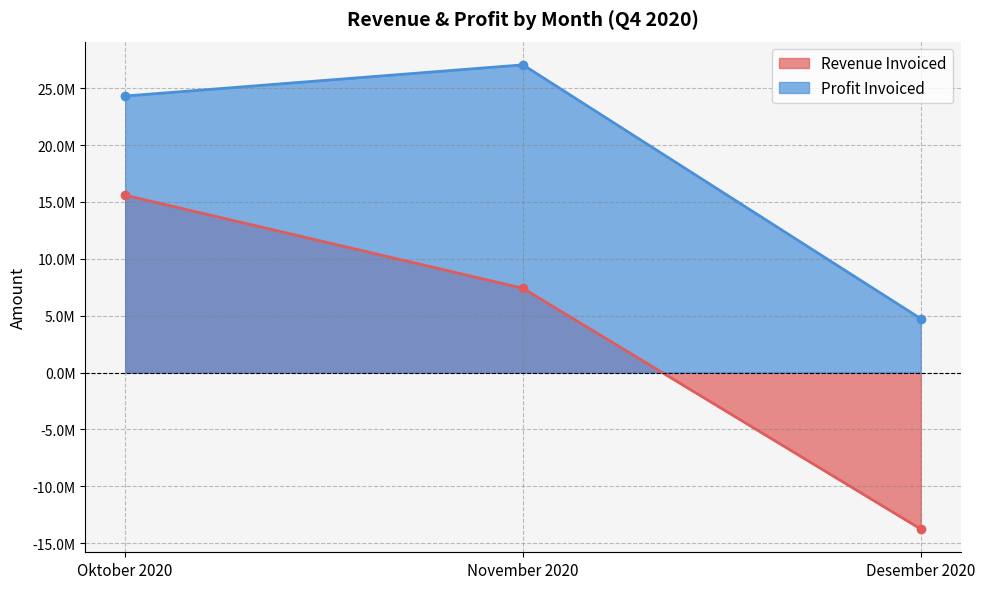

What is the sum of the Profit Invoiced values at Desember 2020 and November 2020?

31780224.0